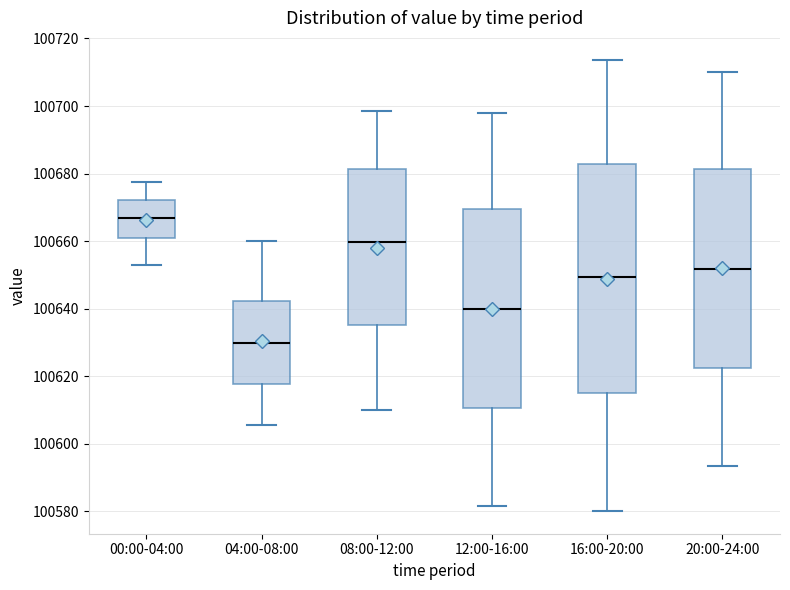

Reading left to right, transcribe this box plot: for each box, give where its median line is, the range the box spans, and where its two whiskers end, as read against the y-axis. The values are not printed on the chart, so give them approximately, as read against the axis.

00:00-04:00: median 100666, box 100660 to 100672, whiskers 100652 to 100678
04:00-08:00: median 100630, box 100618 to 100642, whiskers 100606 to 100660
08:00-12:00: median 100660, box 100636 to 100682, whiskers 100610 to 100698
12:00-16:00: median 100640, box 100610 to 100670, whiskers 100582 to 100698
16:00-20:00: median 100650, box 100614 to 100682, whiskers 100580 to 100714
20:00-24:00: median 100652, box 100622 to 100682, whiskers 100594 to 100710